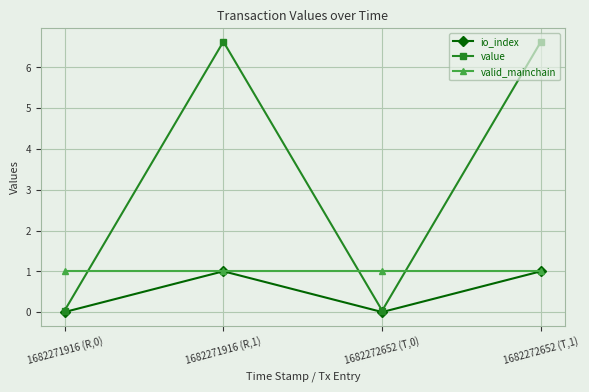

What is the average value of the valid_mainchain series?

1.0